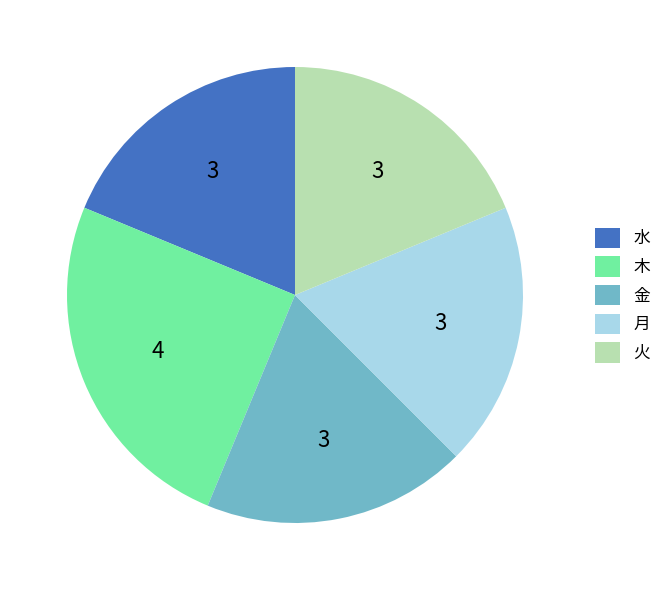

Does any single category account for the majority?

No